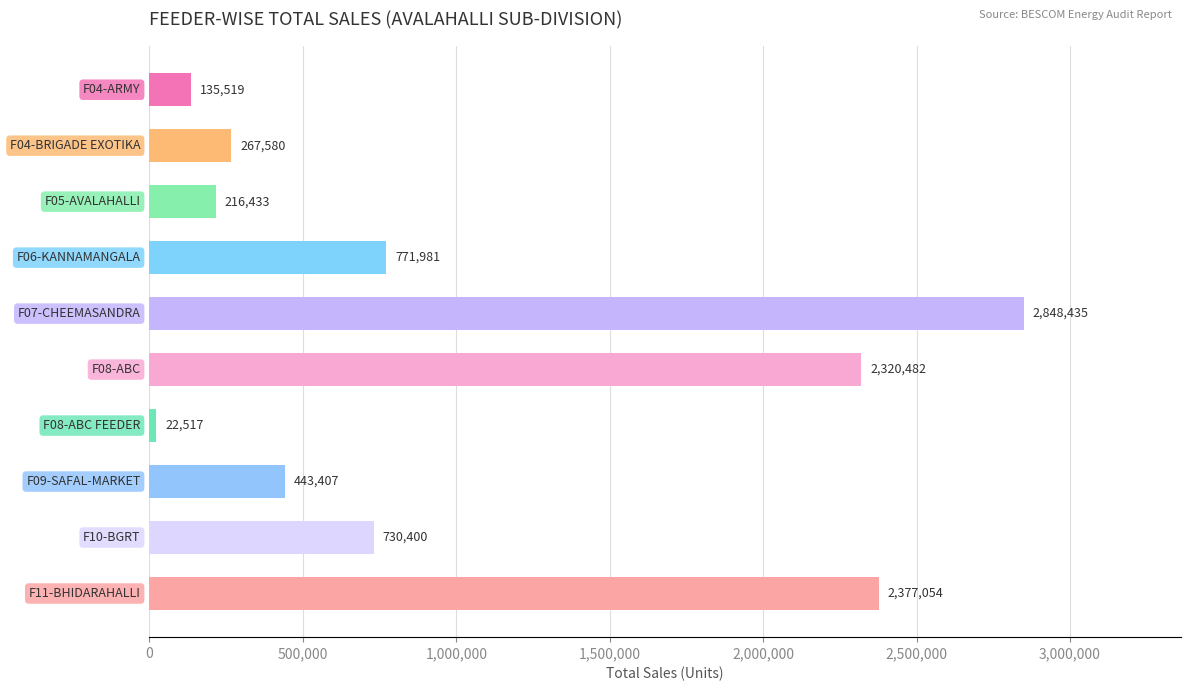

What is the maximum value shown in the chart?

2848434.5